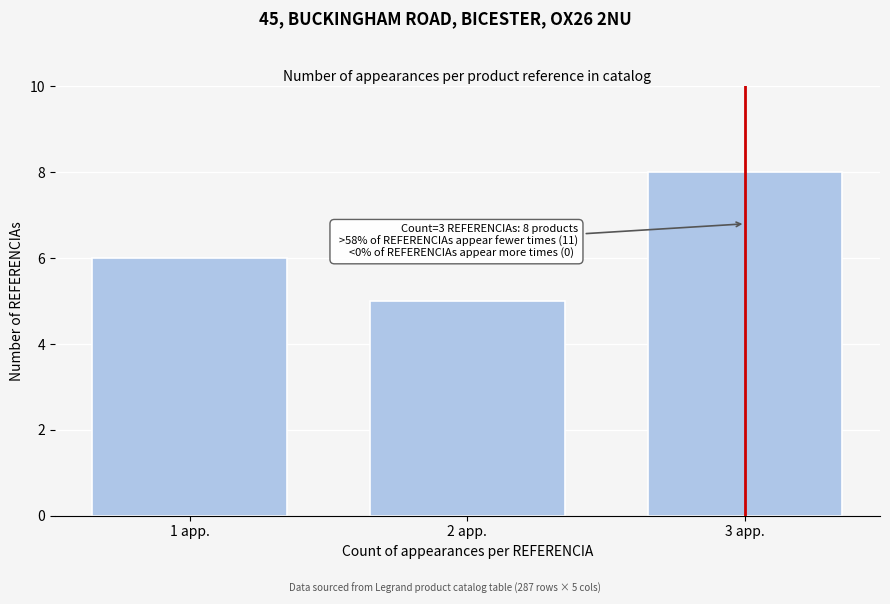

Reading left to right, what are all the values shown in this chart?

6	5	8